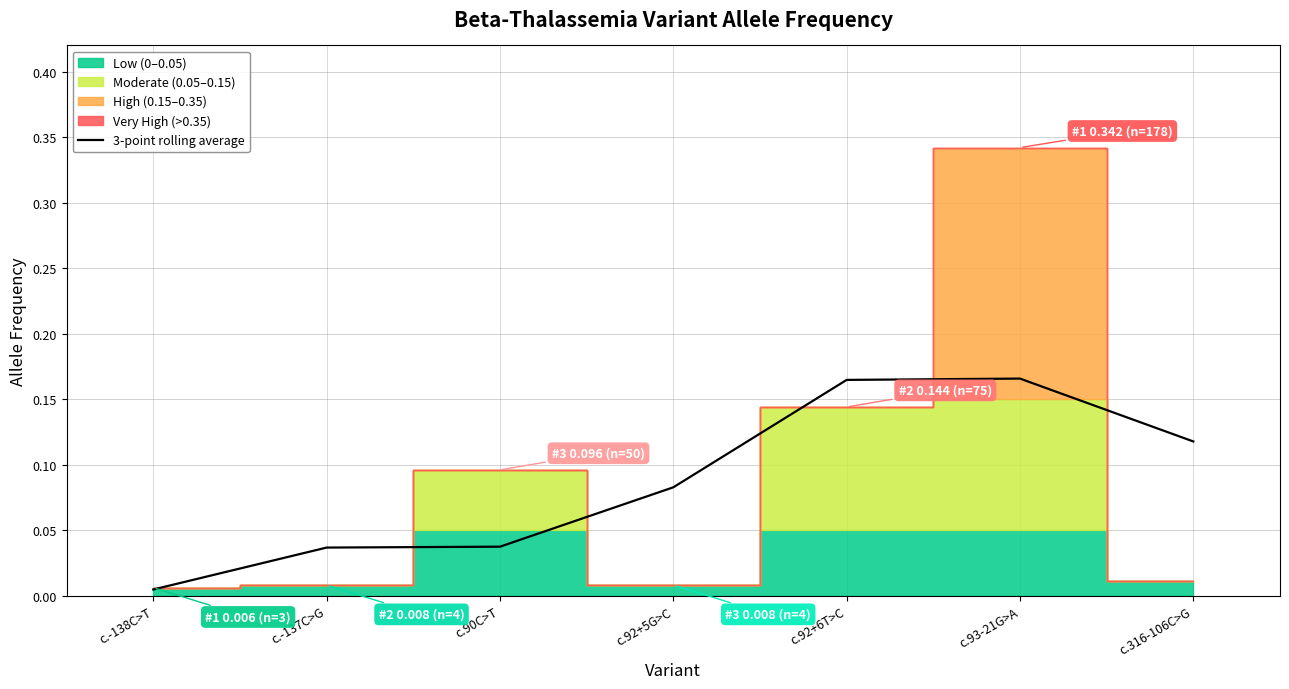

At which label is 3-point rolling average closest to 0?

c.-138C>T